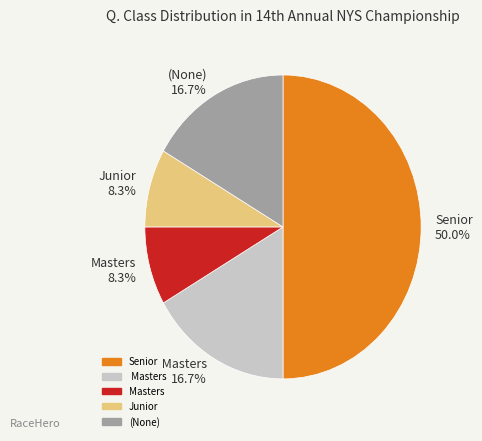

Which has a higher value, Senior 50.0% or (None) 16.7%?

Senior 50.0%